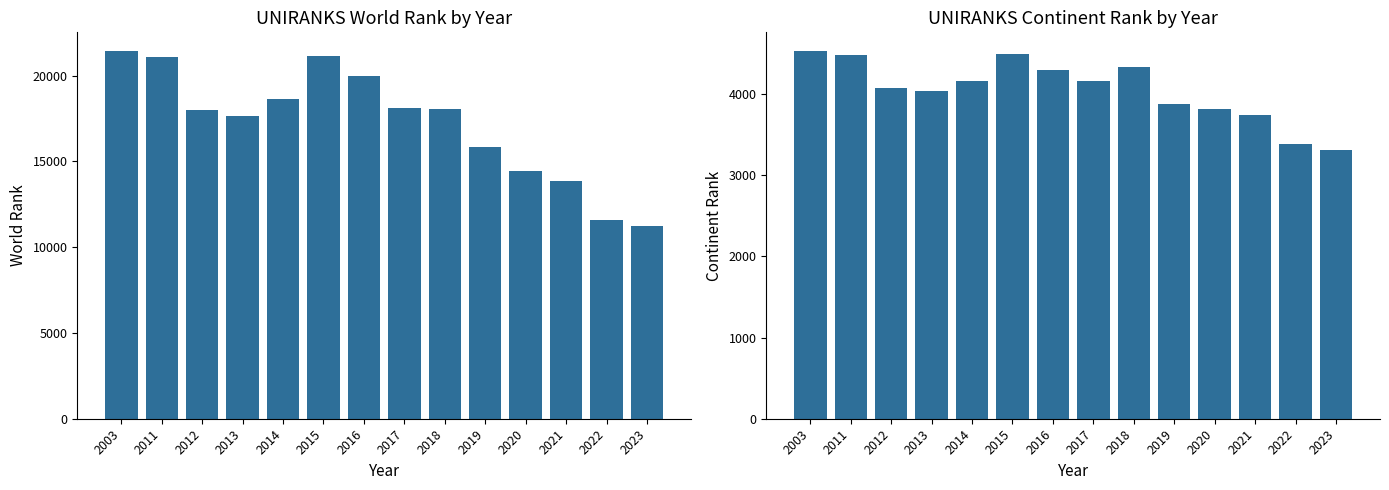

Which series has the largest range (max minus min)?

world rank